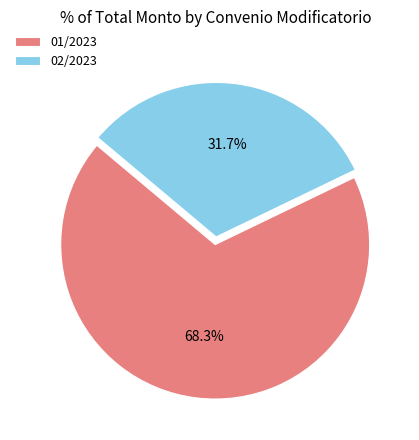

Count the number of slices in the pie.

2